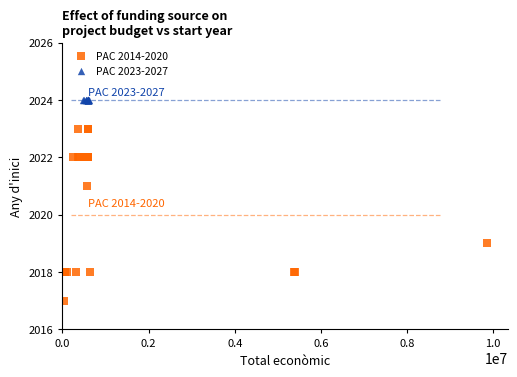

Which series contains the lowest Y value?

PAC 2014-2020